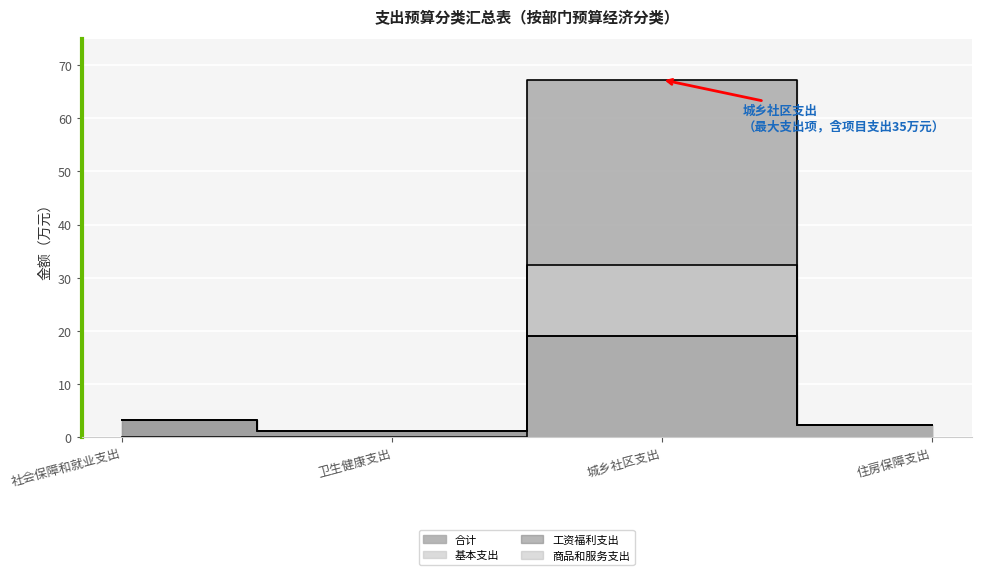

How many values in the 工资福利支出 series exceed 3?

2